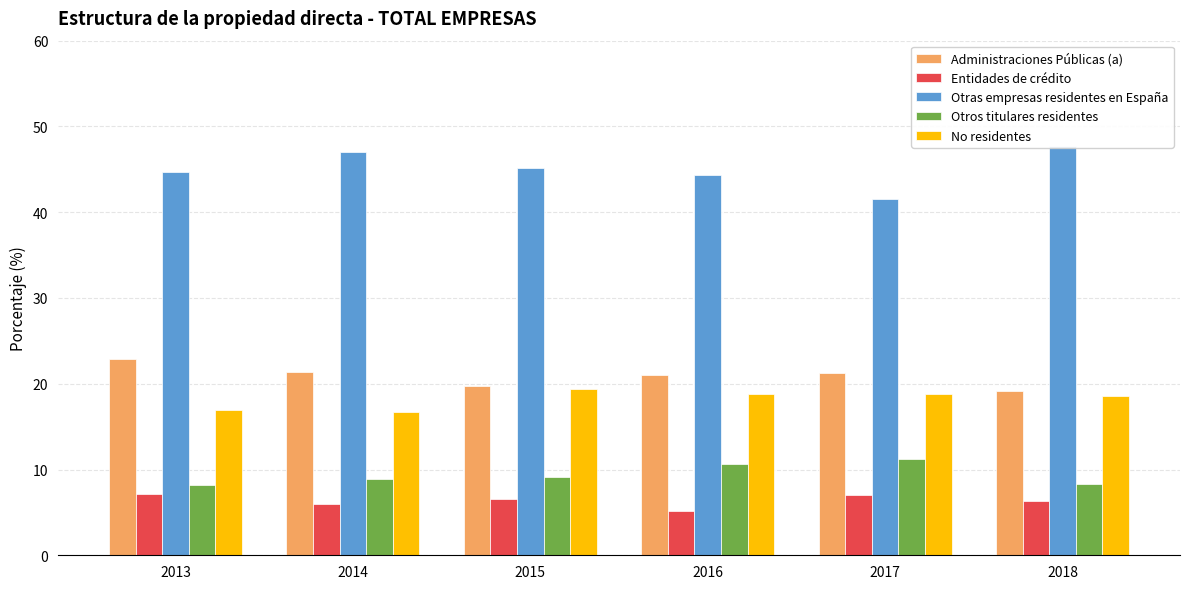

Is the value of Otros titulares residentes at 2014 greater than the value of Entidades de crédito at 2016?

Yes